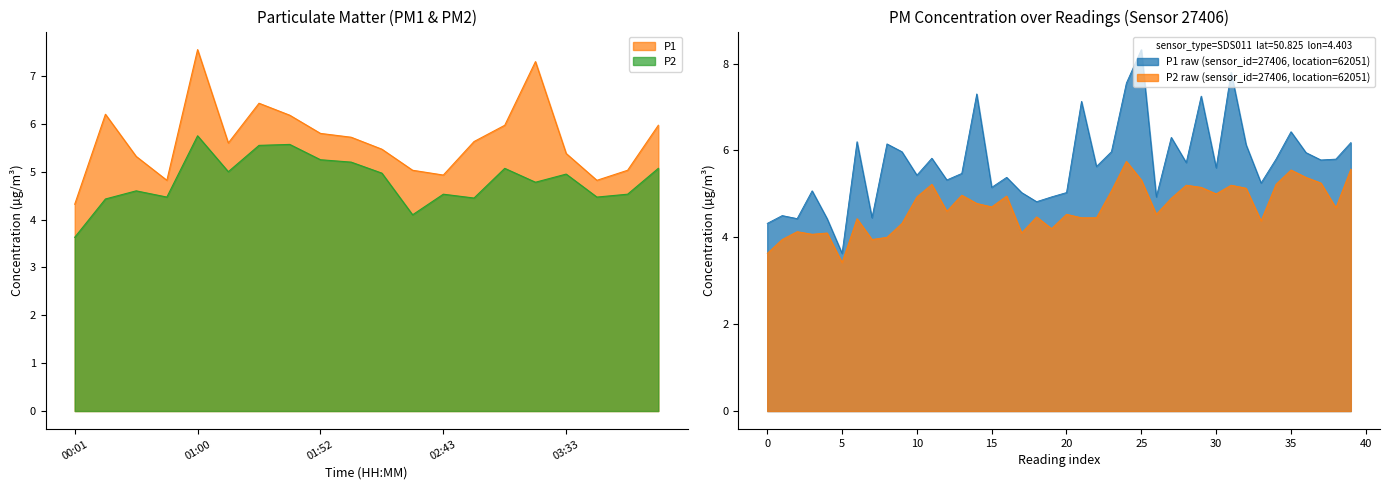

True or false: P1 has a value of 10.1 at 02:05.

False